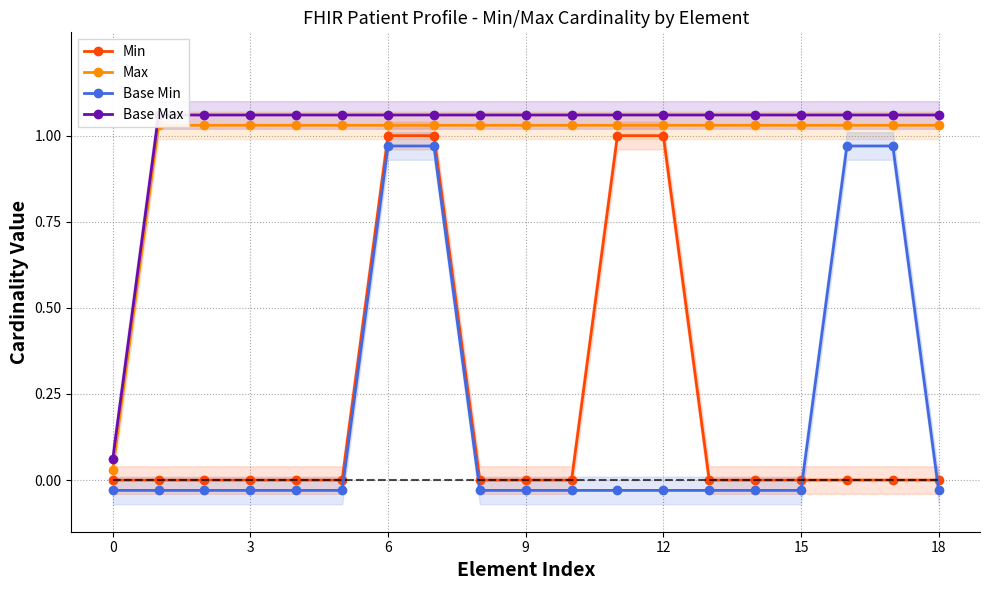

Which series has the largest range (max minus min)?

Min